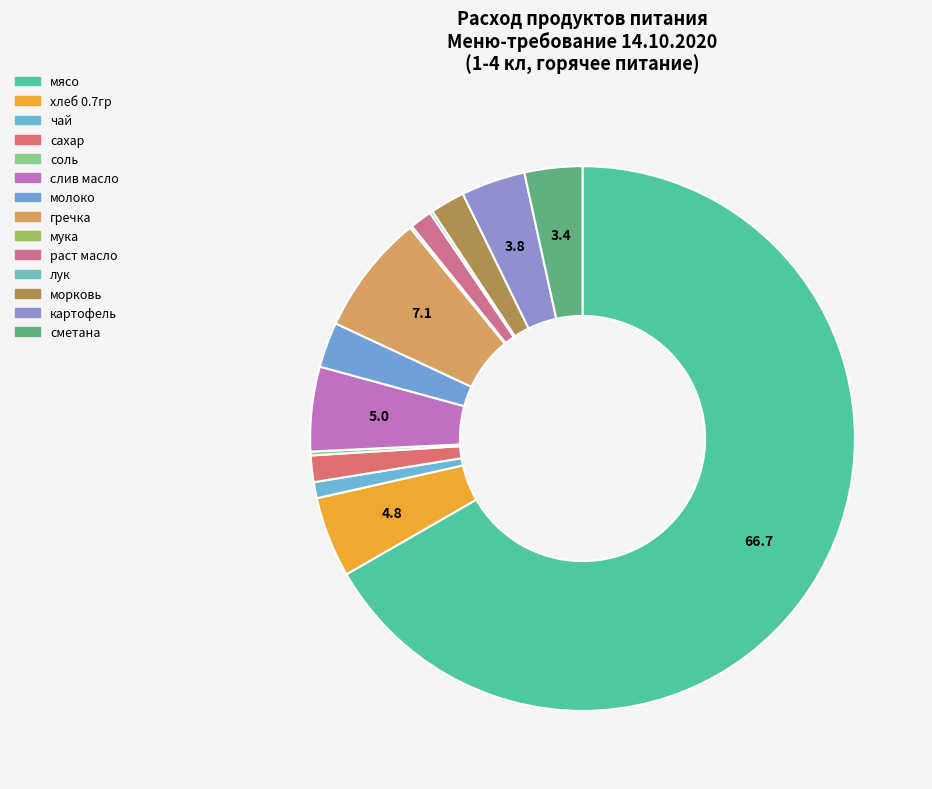

Is it true that молоко is 1% of the pie?

False